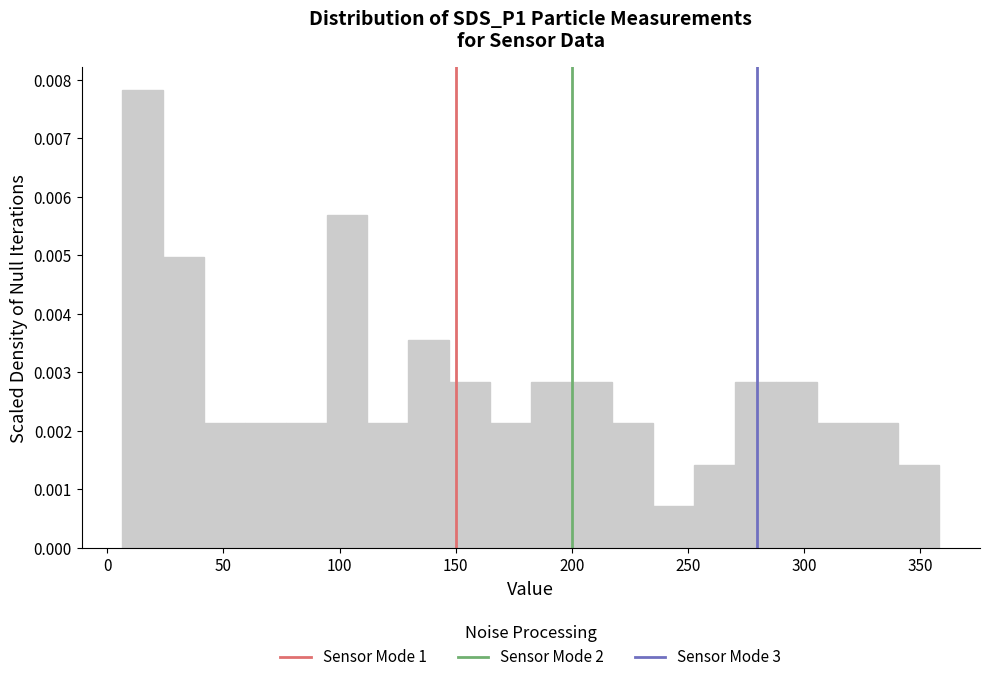

Around what value on the x-axis is the tallest bar? Give the approximate position of its centre, as read against the axis.

15